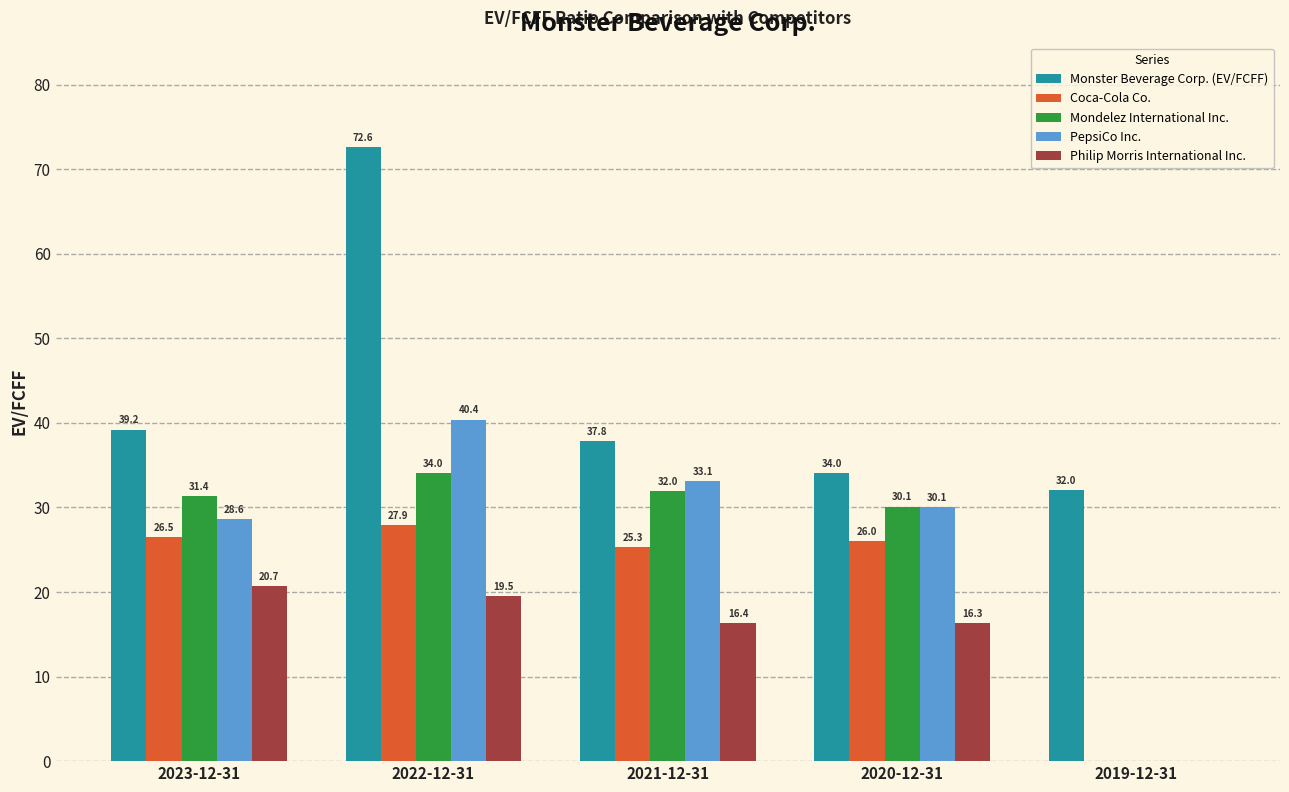

Does the chart contain stacked bars?

No